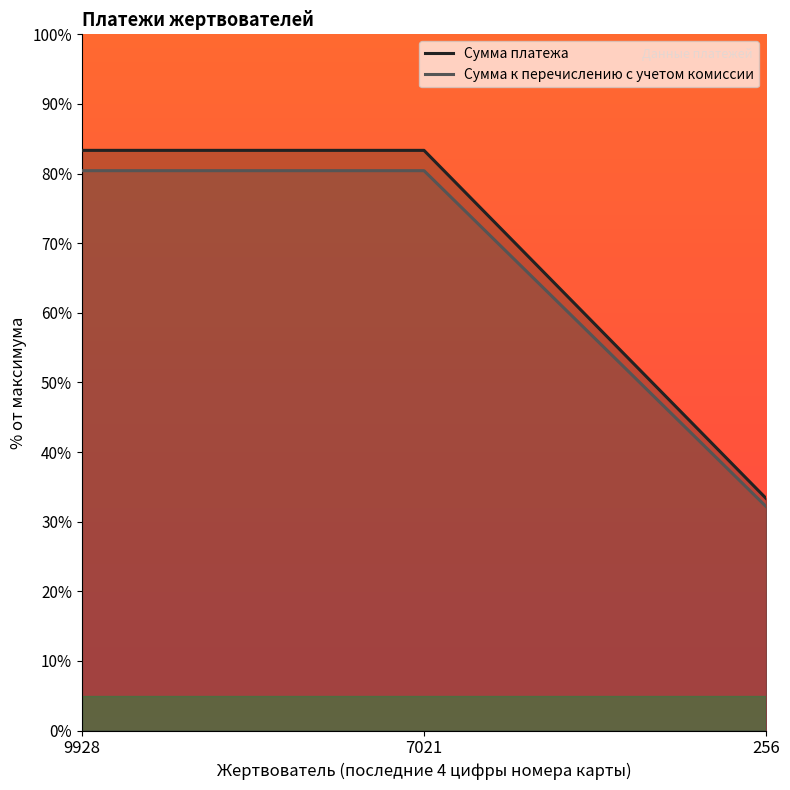

List the labels in order of Сумма платежа value, smallest first.

256, 9928, 7021